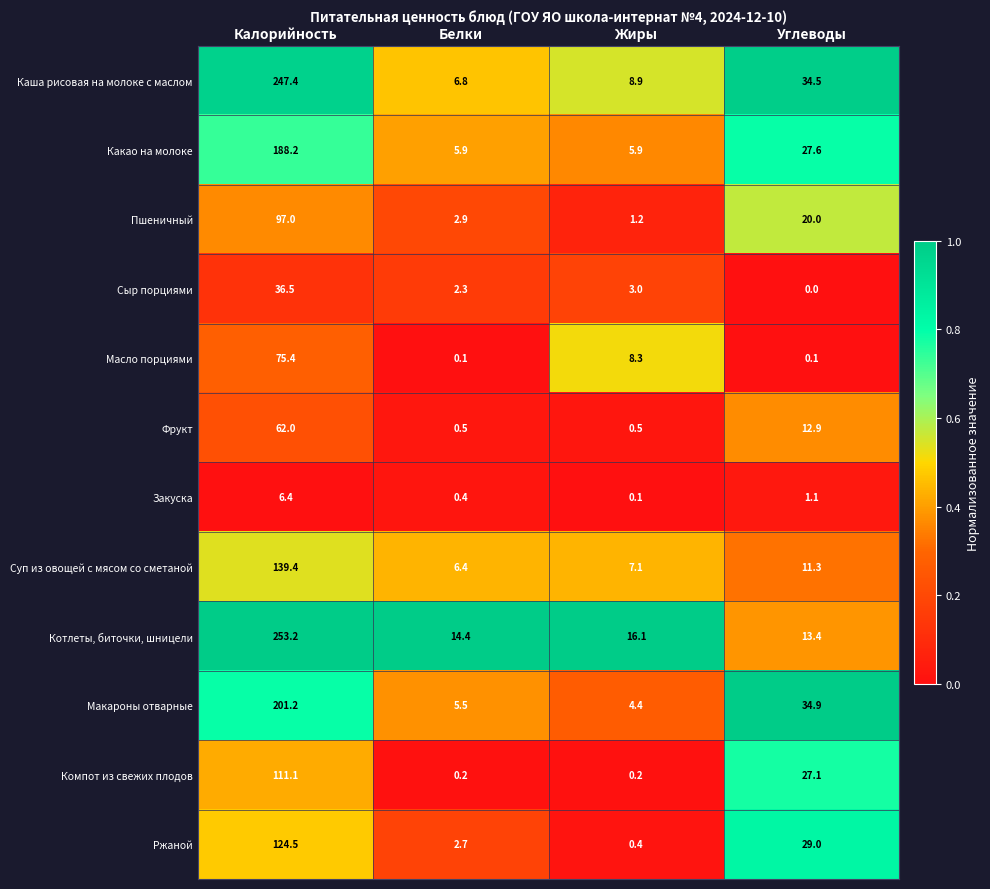

Which series has the widest spread of values?

Каша рисовая на молоке с маслом